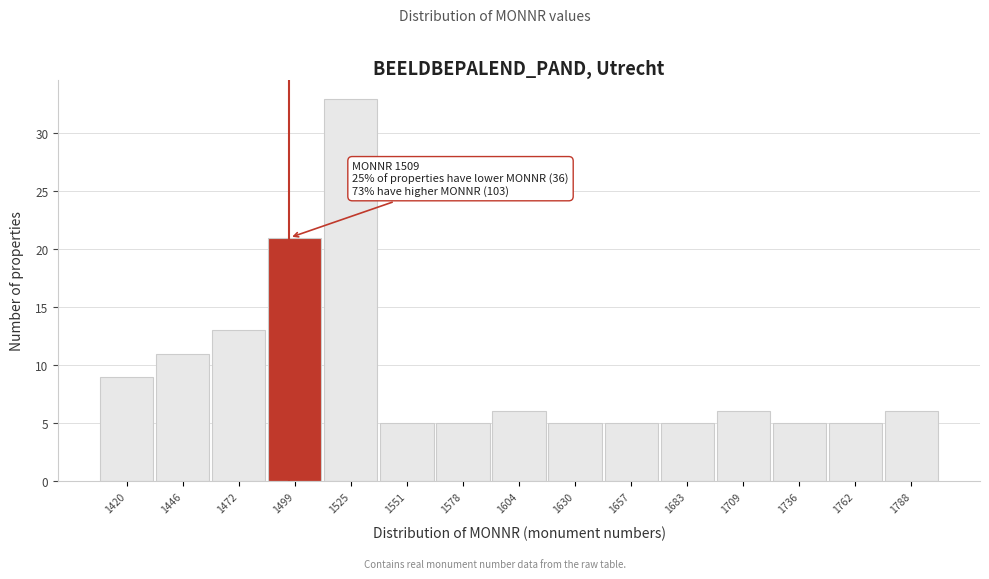

Reading left to right, what are all the values shown in this chart?

9	11	13	21	33	5	5	6	5	5	5	6	5	5	6